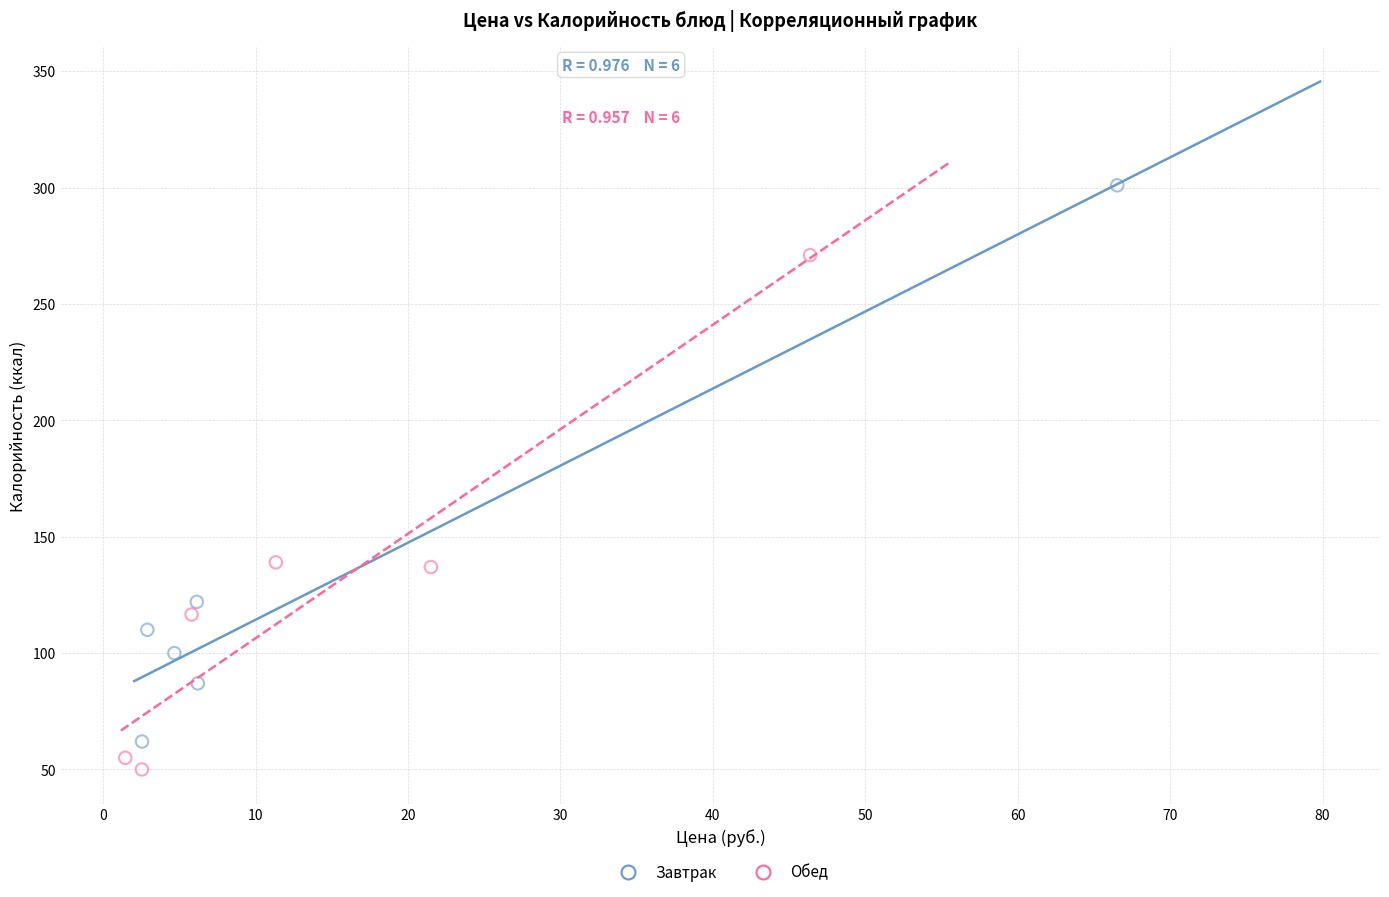

Which series reaches the maximum Y coordinate?

Завтрак